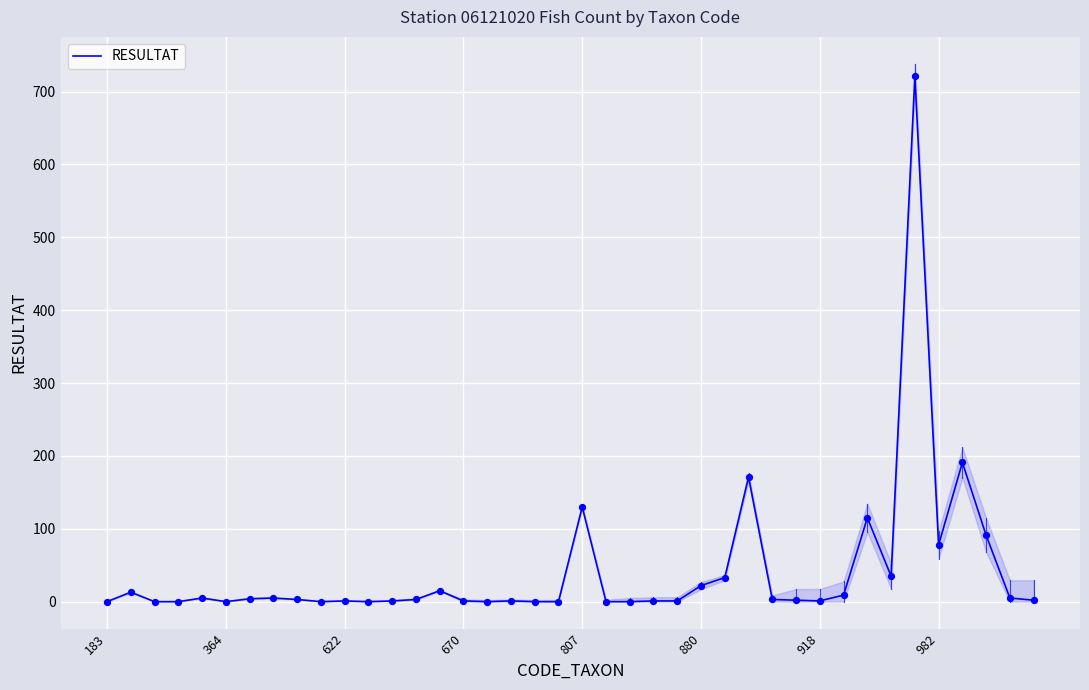

What is the maximum value for RESULTAT?

721